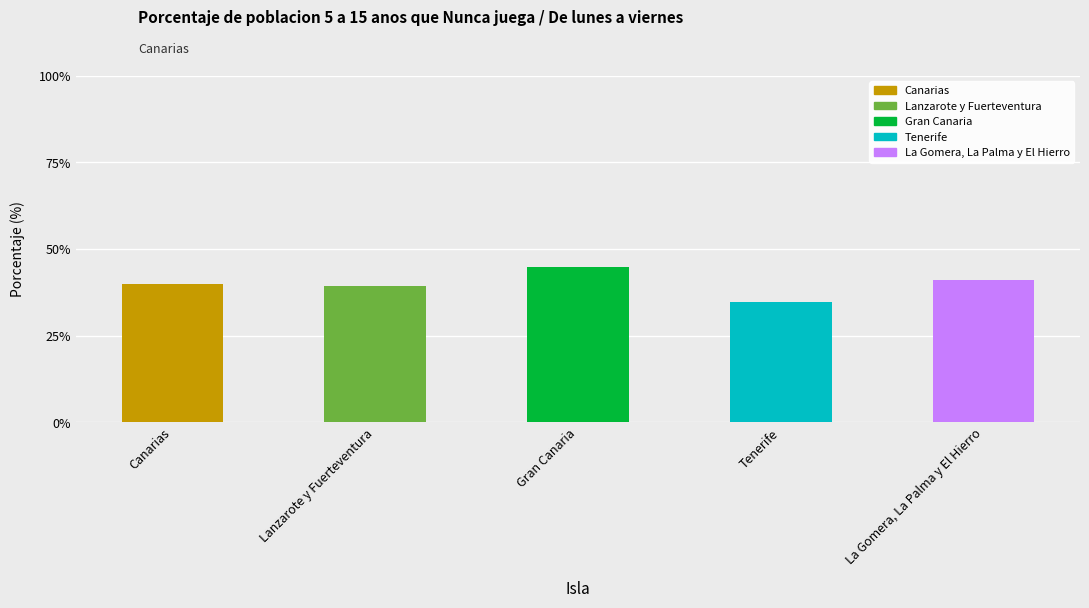

Are the bars grouped side by side (vs. stacked)?

No